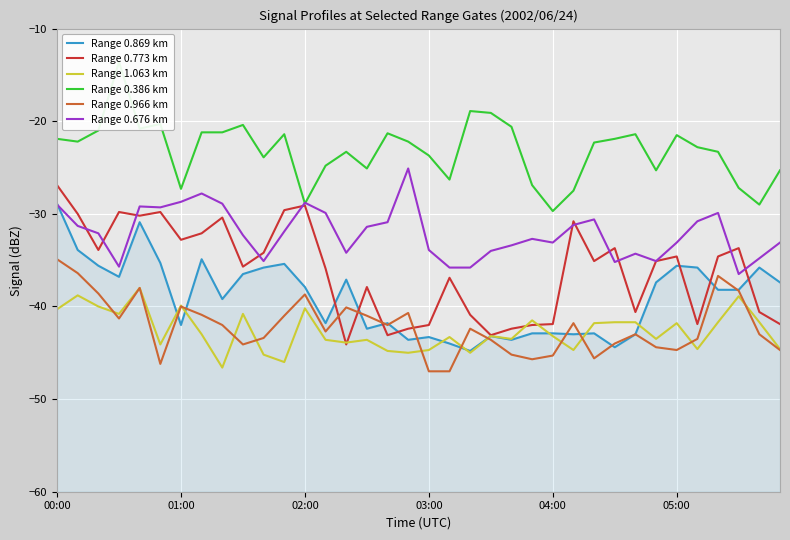

True or false: Range 0.869 km has more than 1 points higher than both neighbors.

True